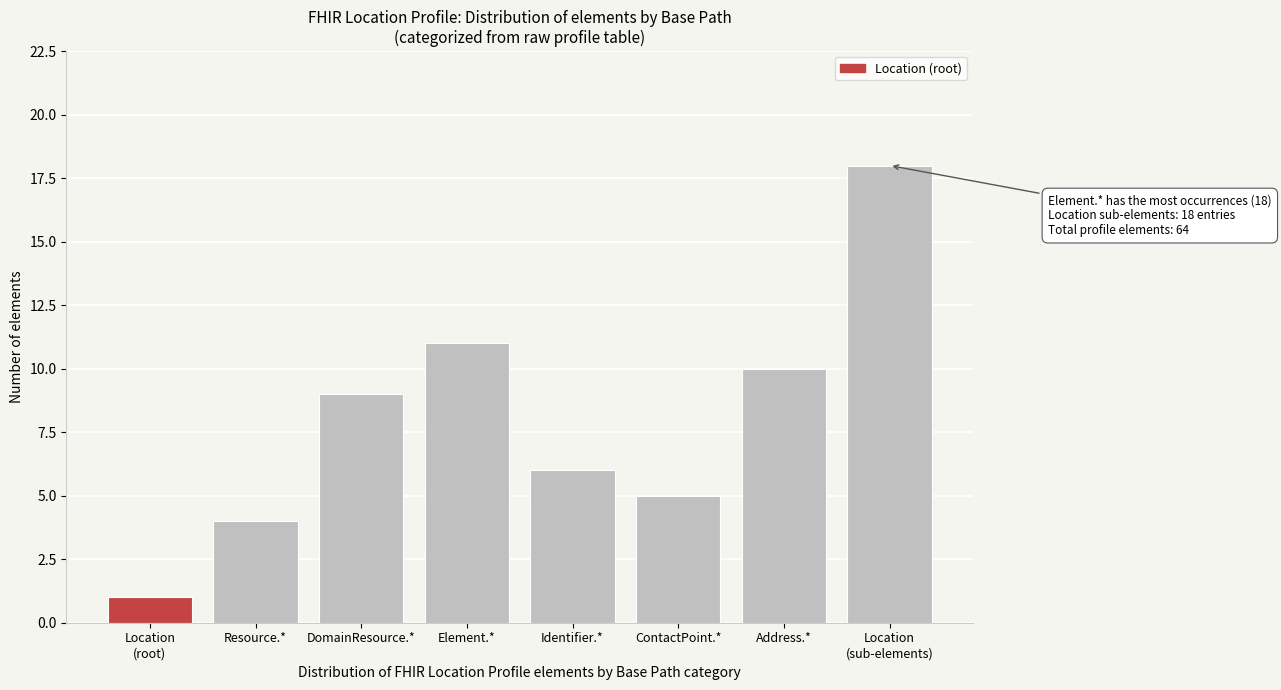

Reading left to right, transcribe all the data shown in this chart.

1	4	9	11	6	5	10	18